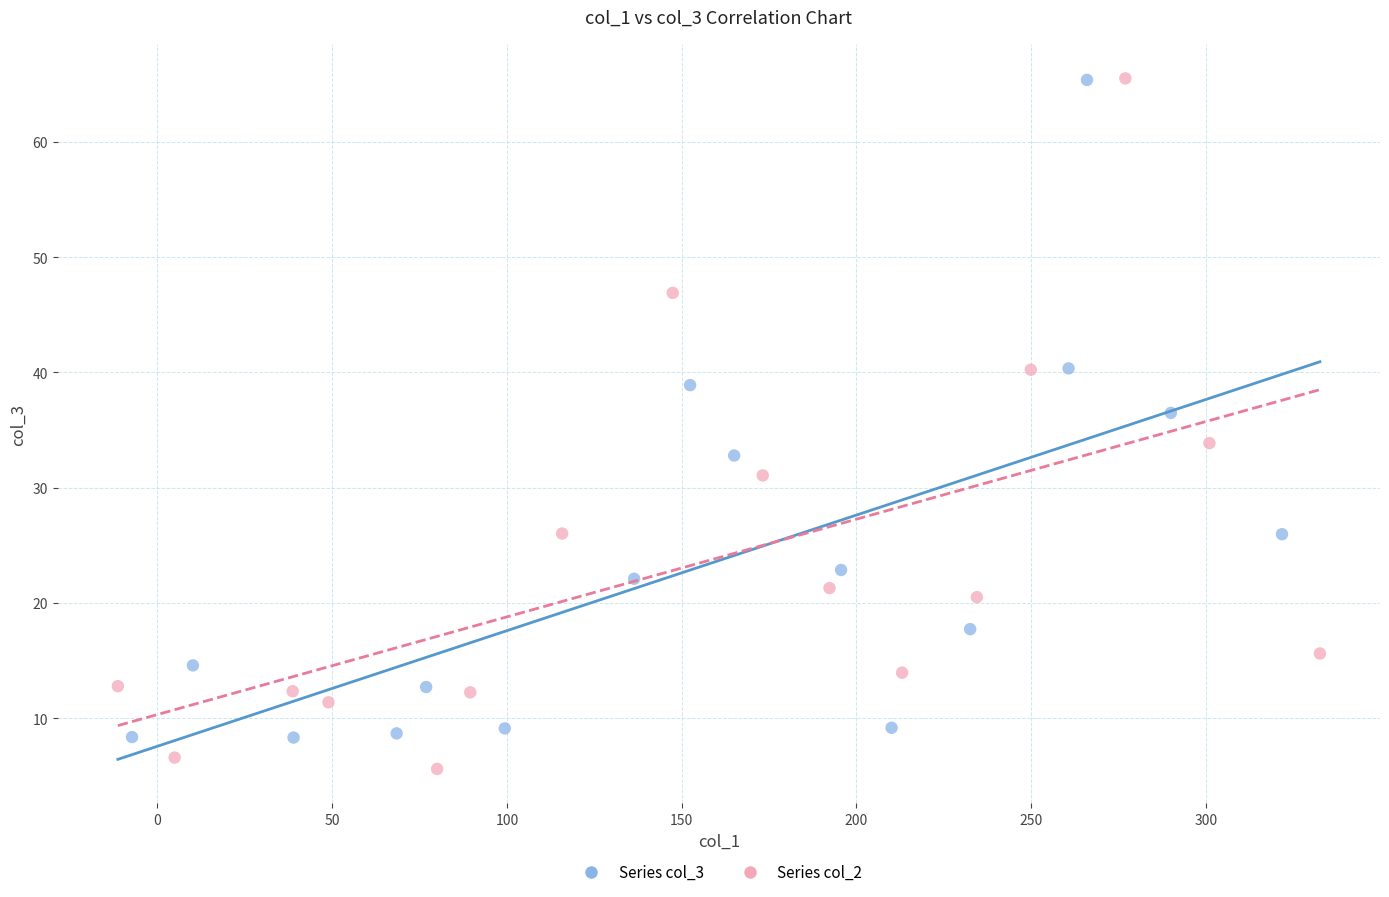

Which series reaches the minimum Y coordinate?

Series col_2